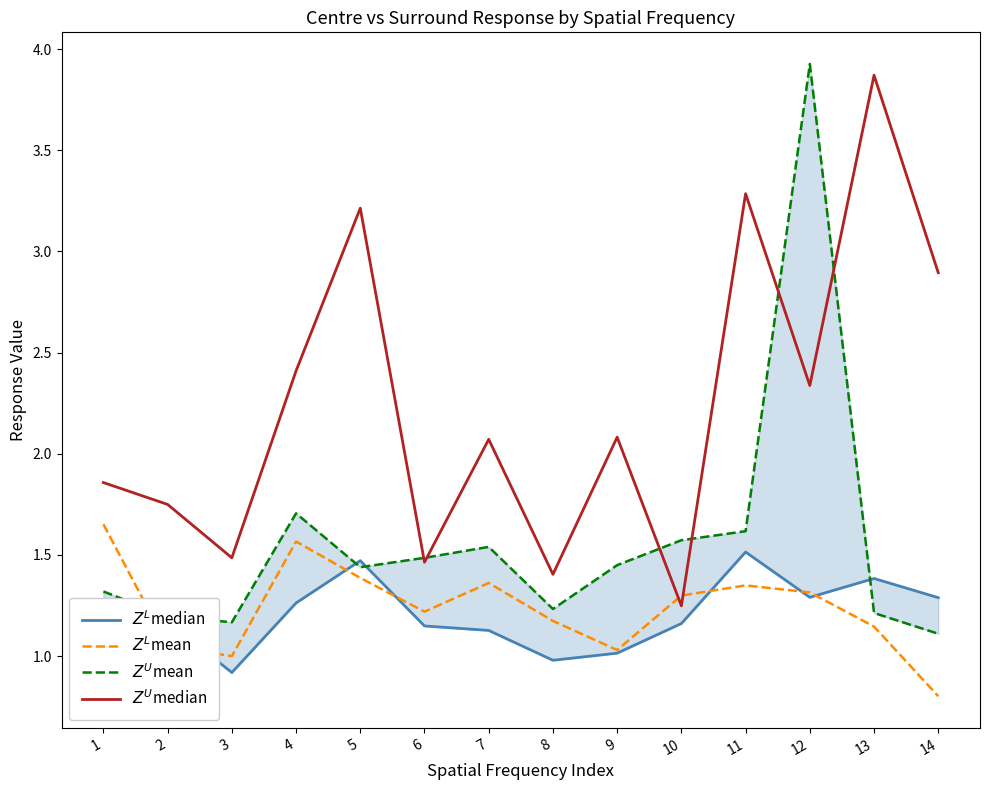

What is the average value of the $Z^L$median series?

1.2